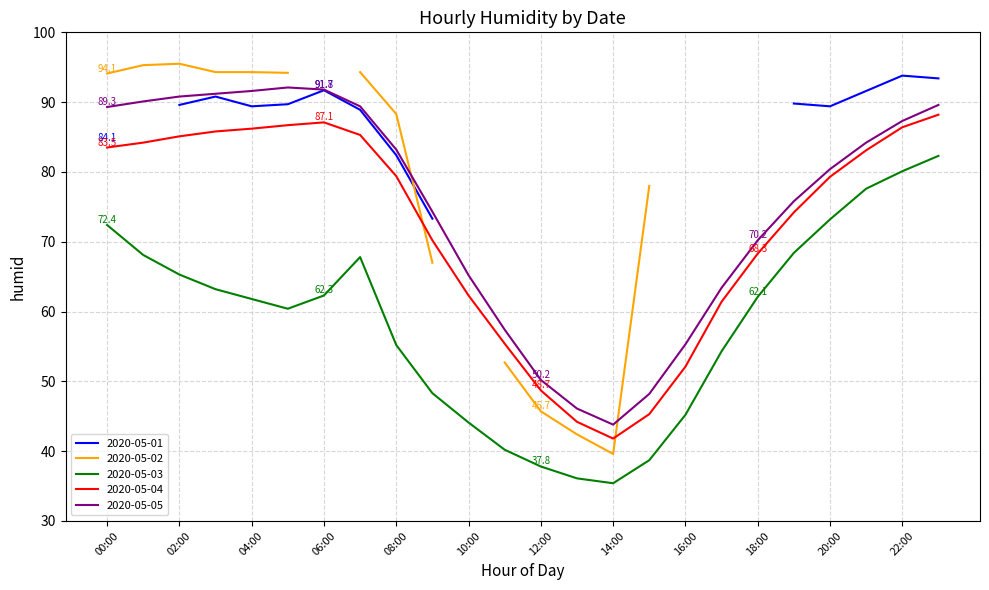

What position from the right is 09:00?

15